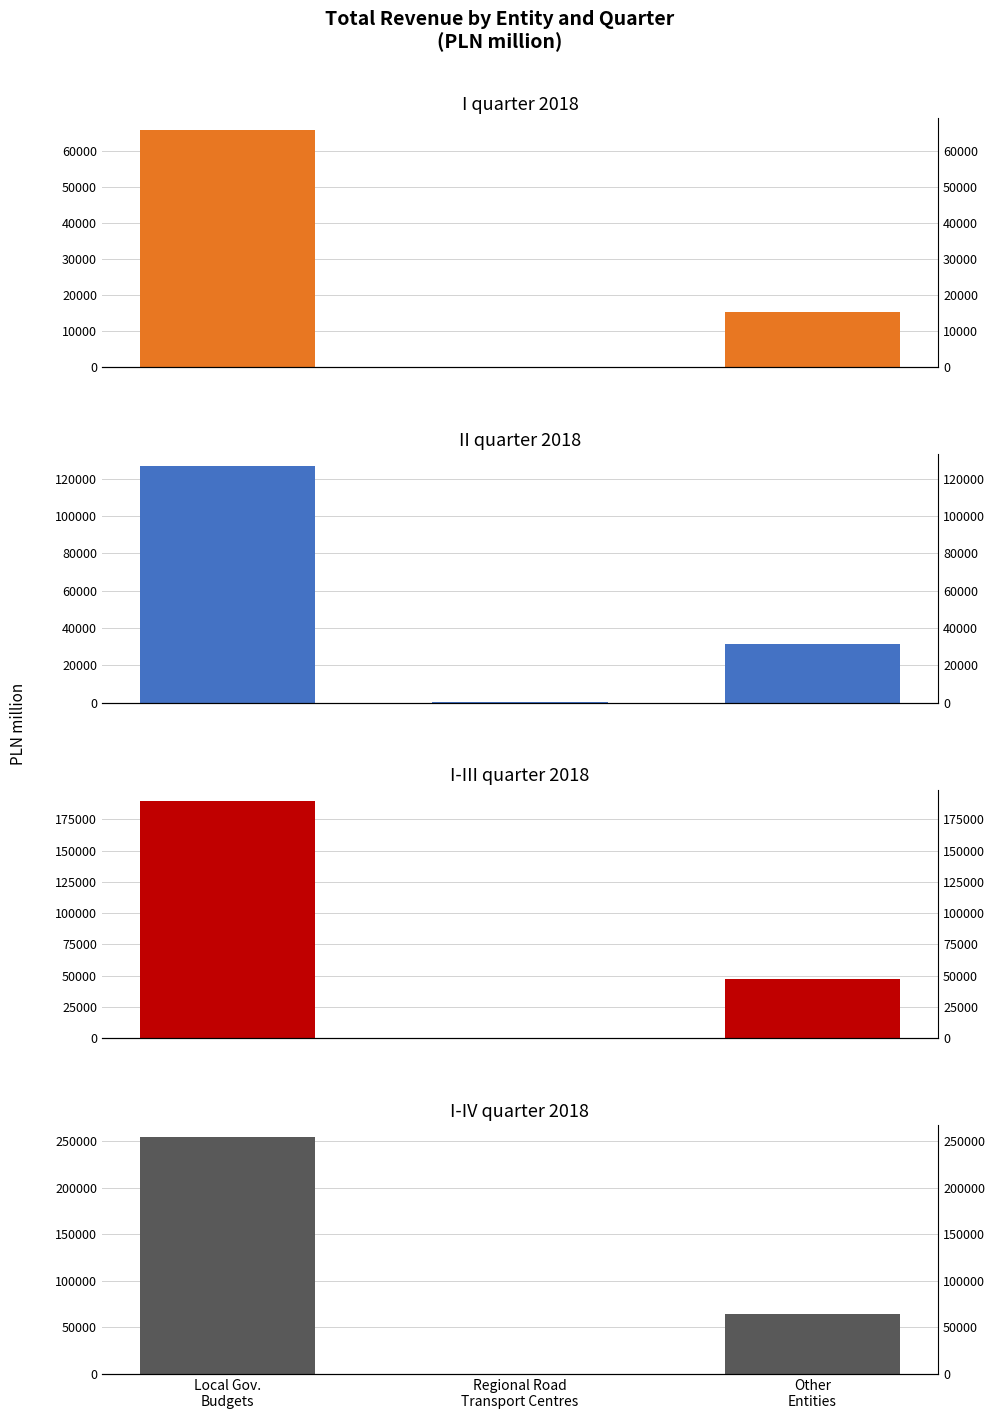

How many bars are there in total?

12